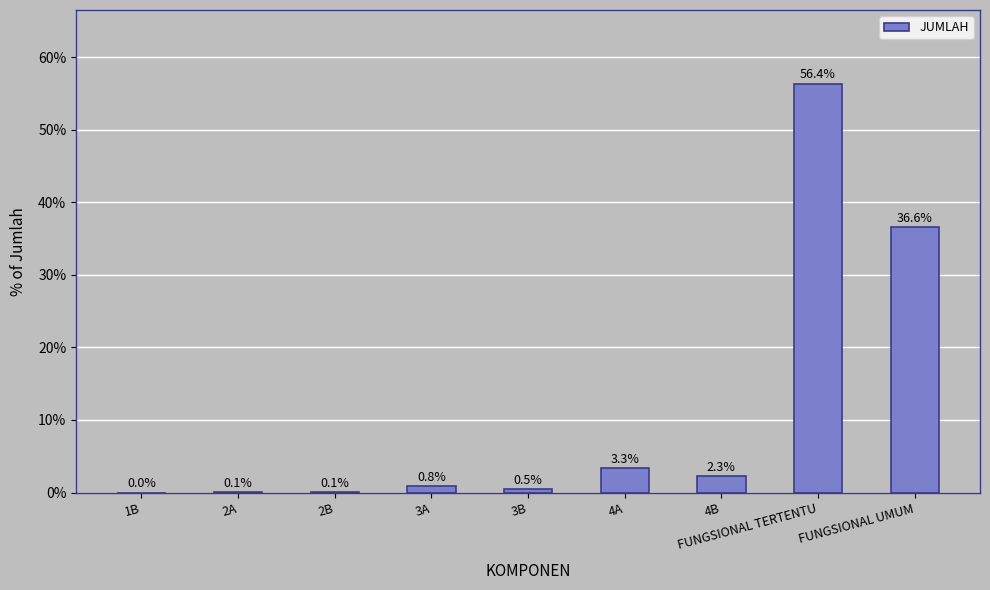

Is it true that the value at 3B is 0.5?

True